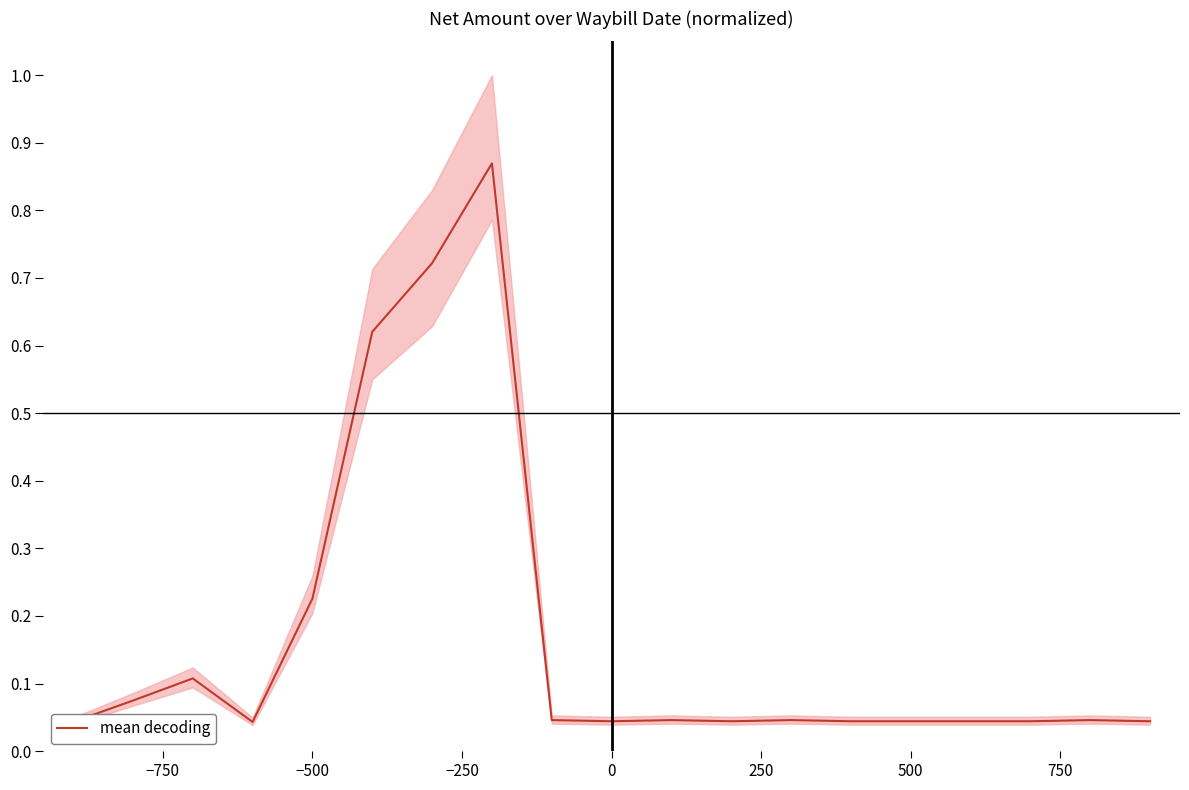

The mean decoding series shows 0.1 at 500. True or false?

False